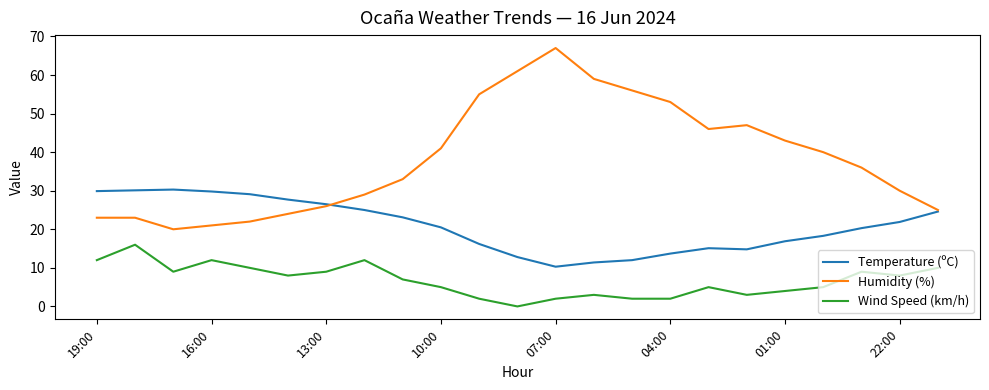

Which series has the largest range (max minus min)?

Humidity (%)